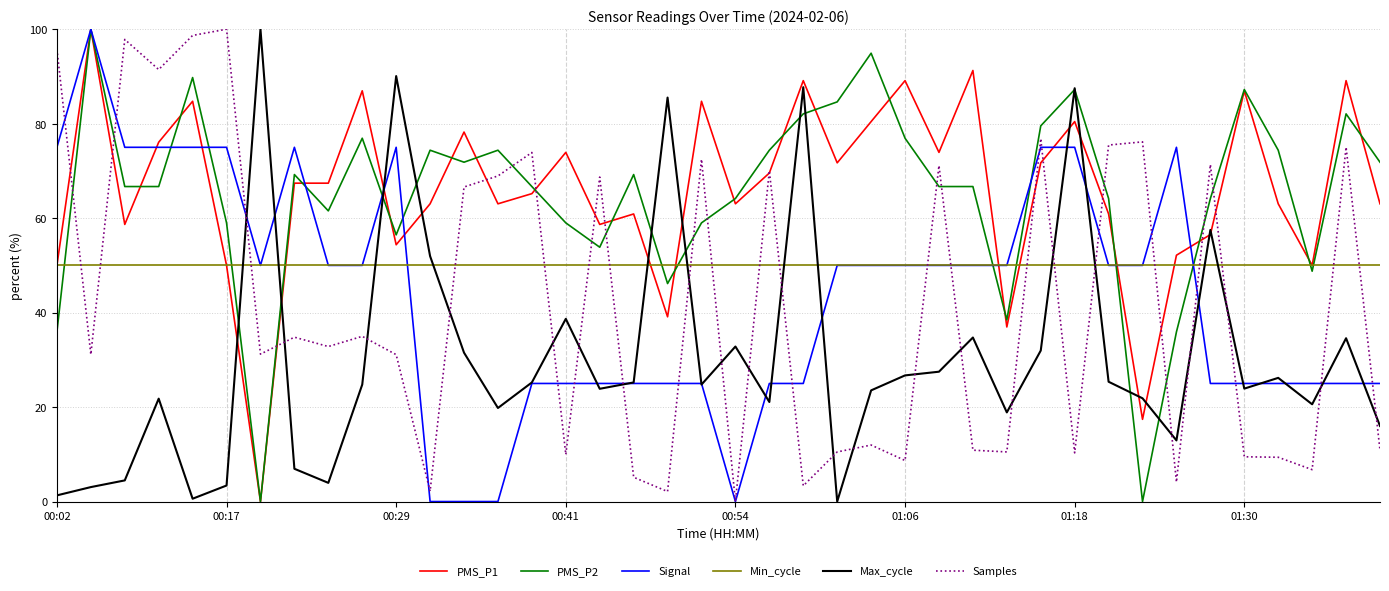

True or false: PMS_P2 has more than 2 interior local peaks.

True